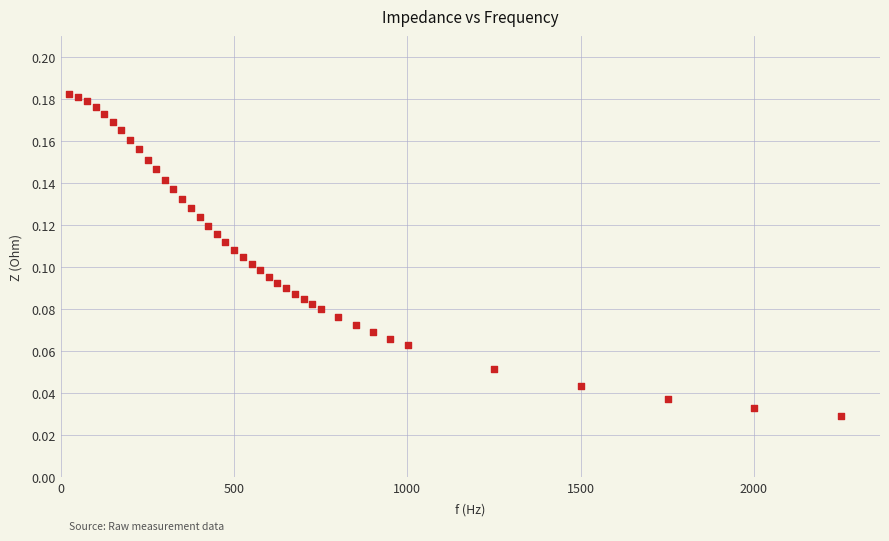

What is the range of X values (max minus min)?

2226.0